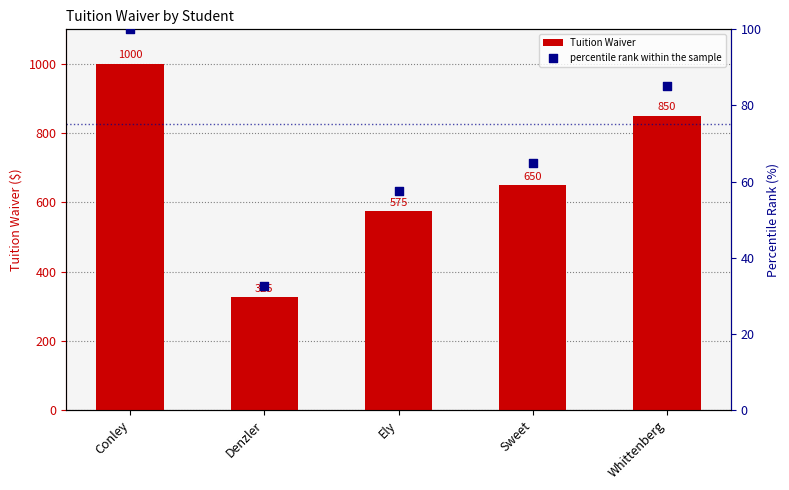

Which series contains the lowest Y value?

percentile rank within the sample